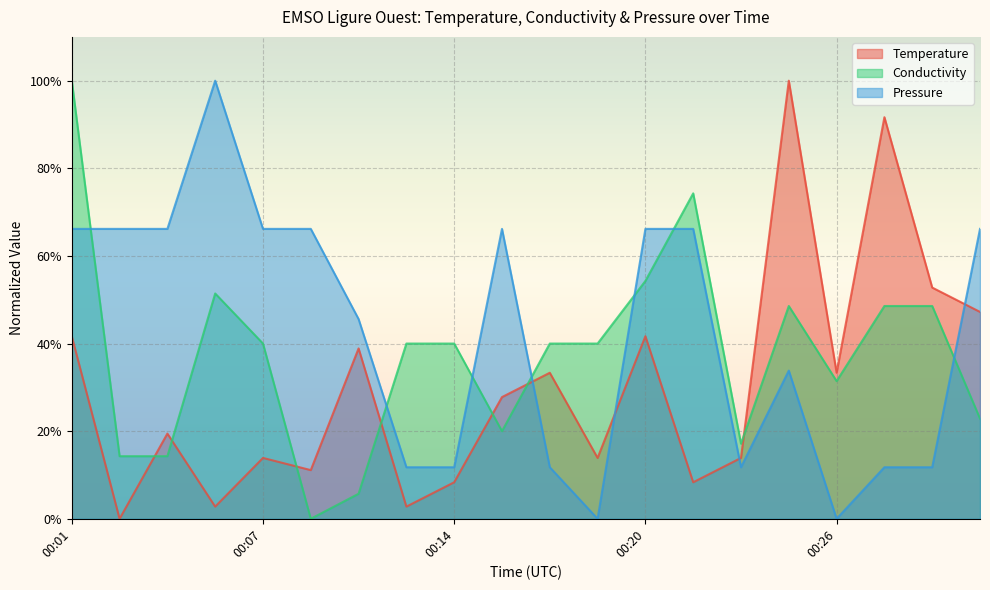

How many lines are shown in the chart?

3